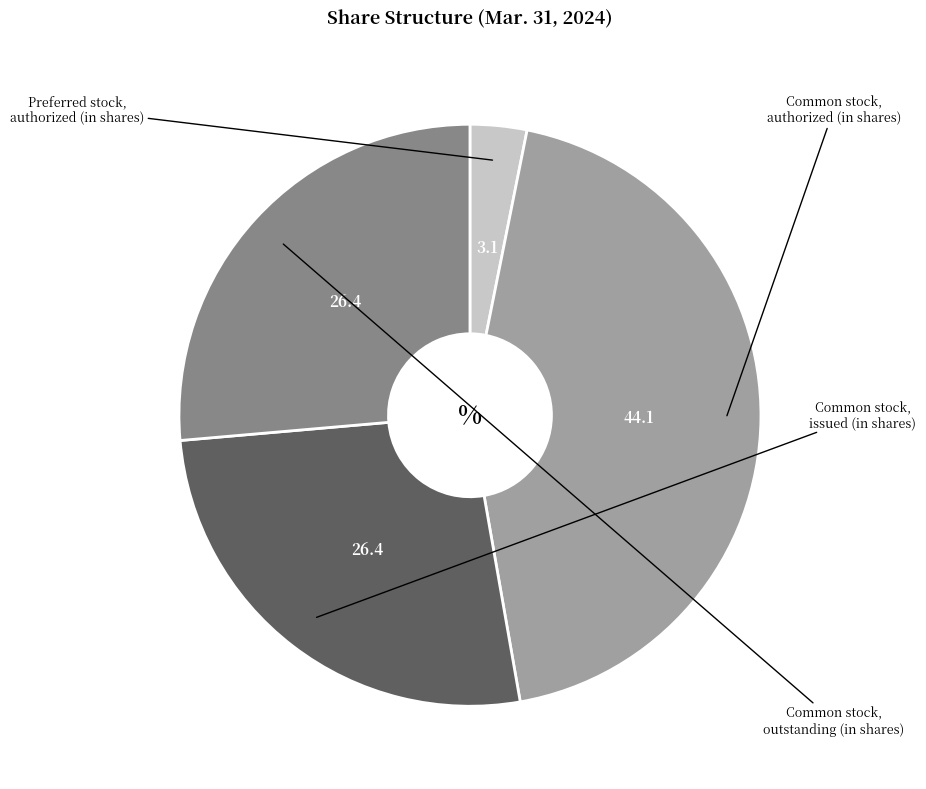

Is there a majority slice in this chart?

No